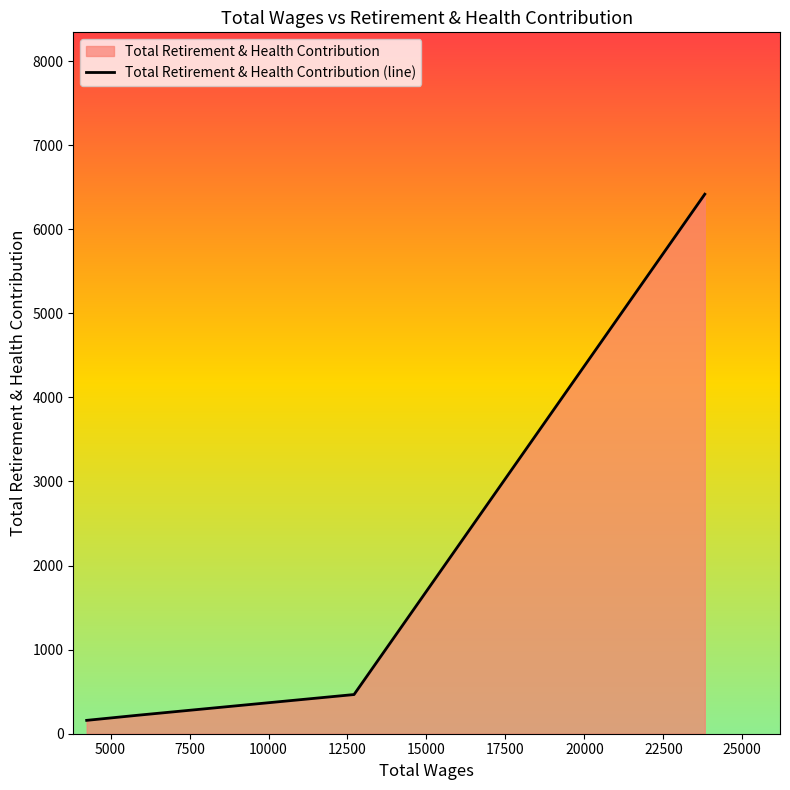

What is the difference between the second highest and minimum values?

307